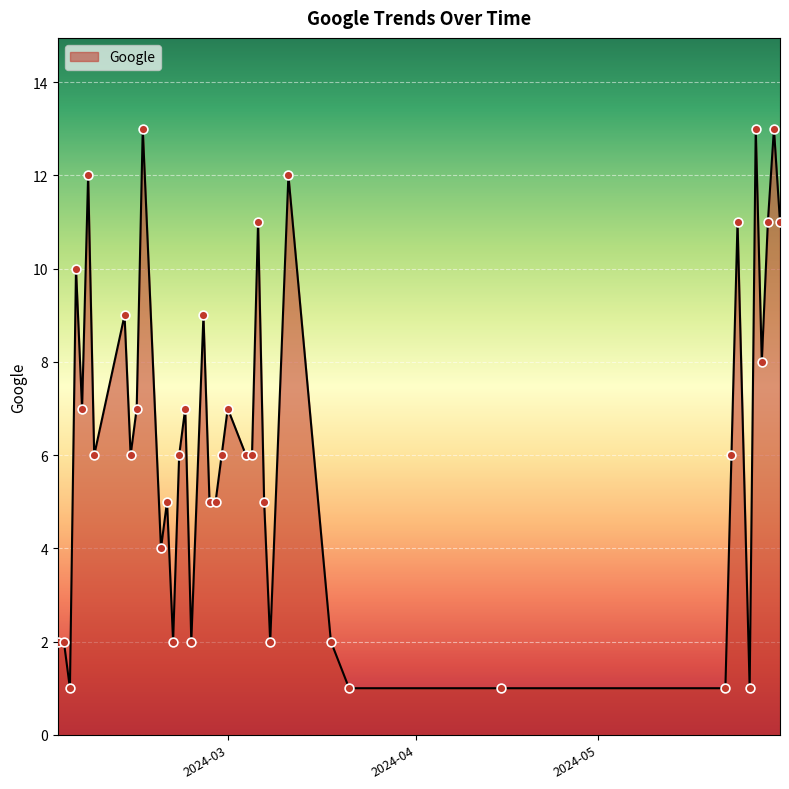

What is the greatest value displayed?

13